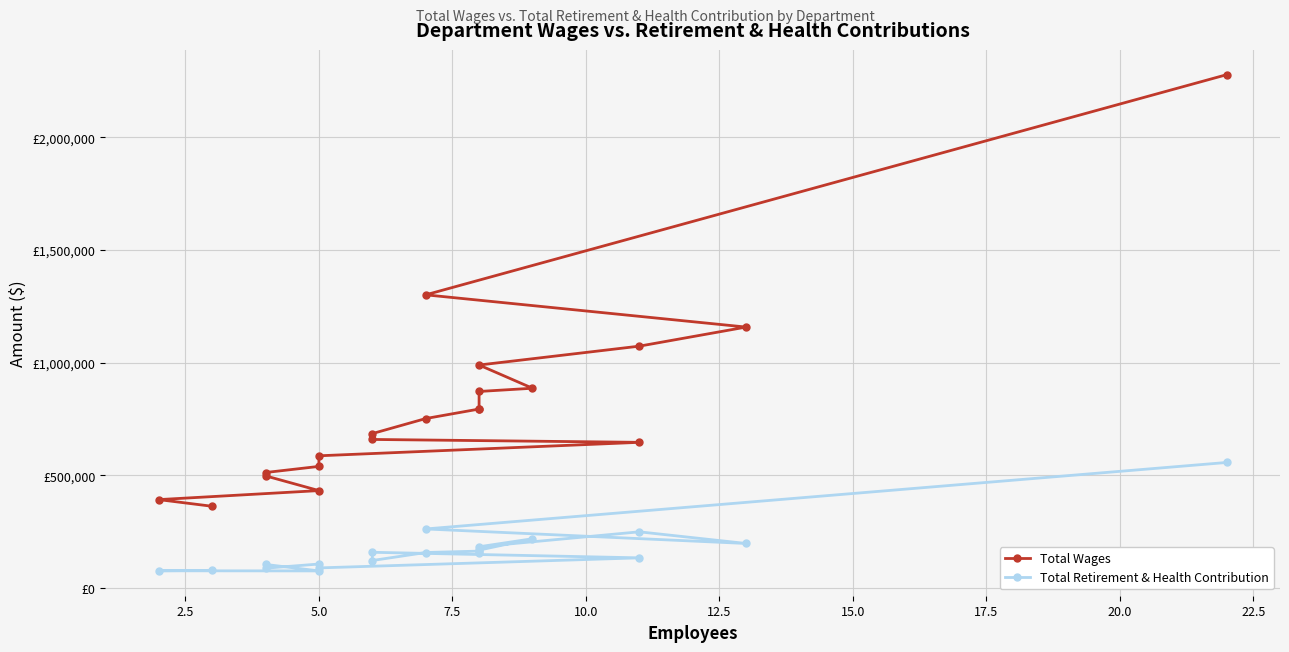

True or false: Total Wages and Total Retirement & Health Contribution cross at least once.

False